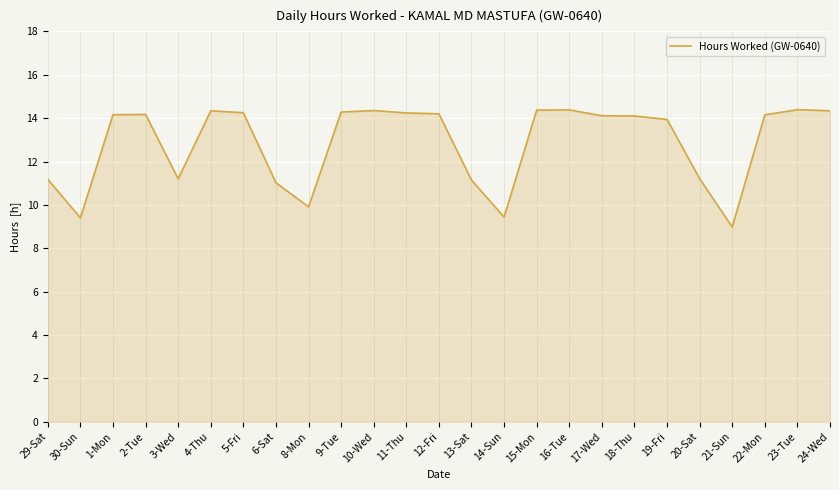

What position from the right is 16-Tue?

9